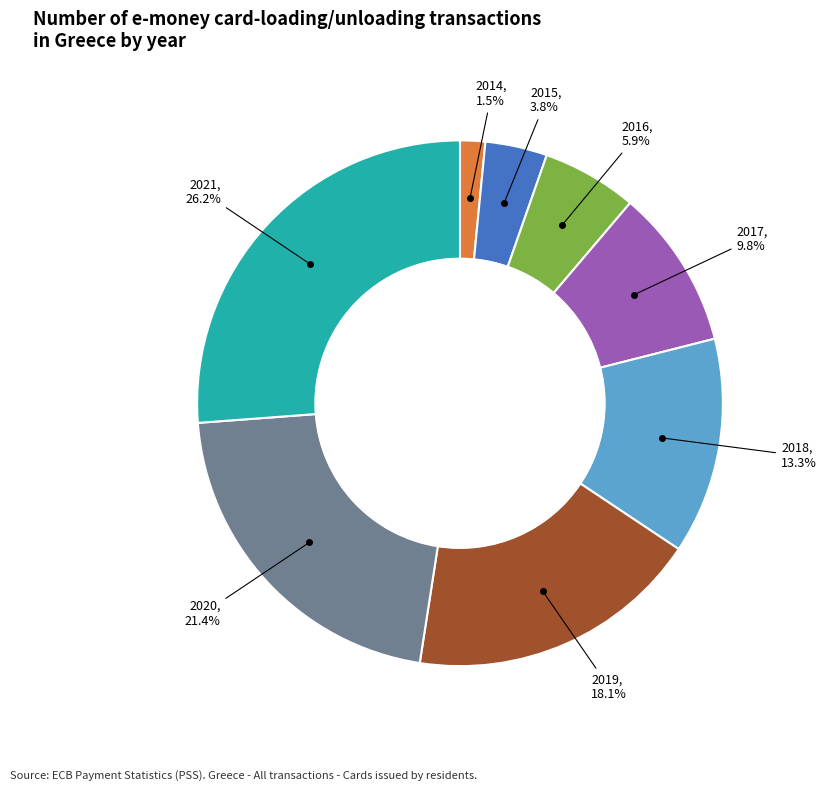

To the nearest percent, what portion does 2019 represent?

18%